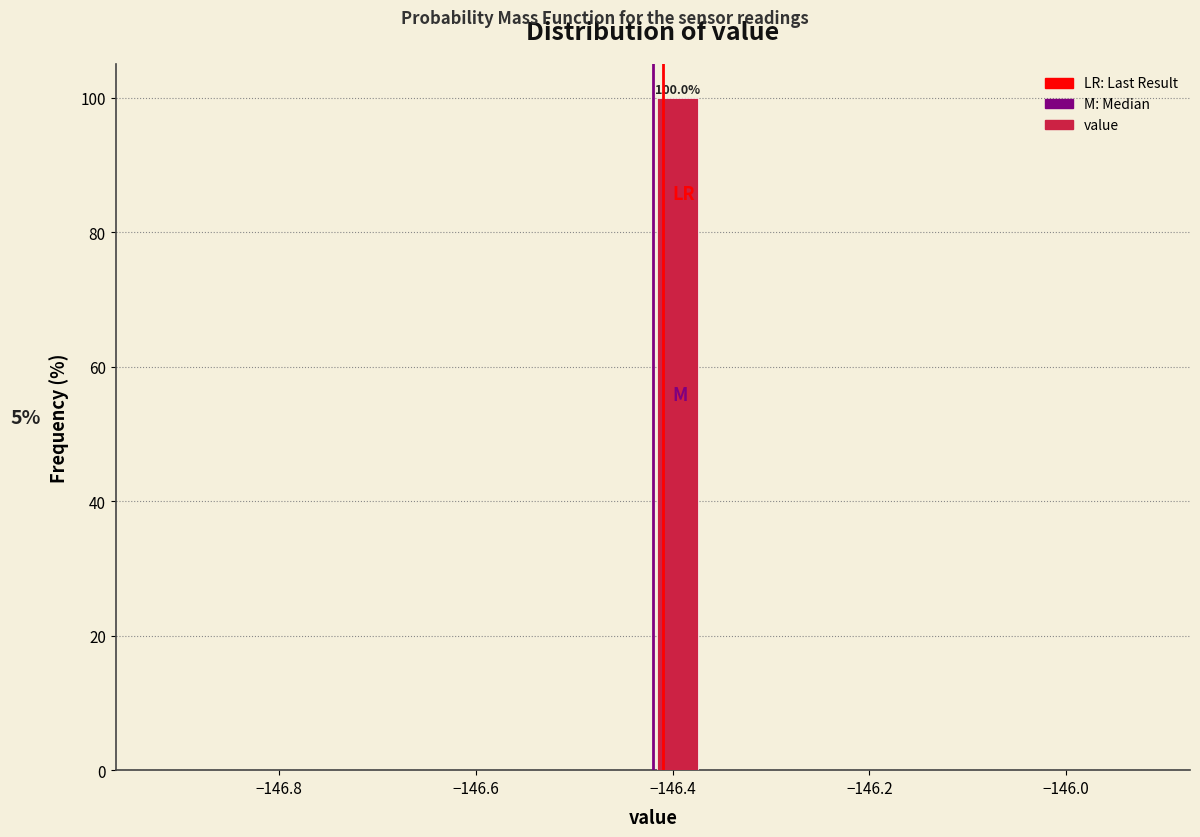

Around what value on the x-axis is the tallest bar? Give the approximate position of its centre, as read against the axis.

-146.40